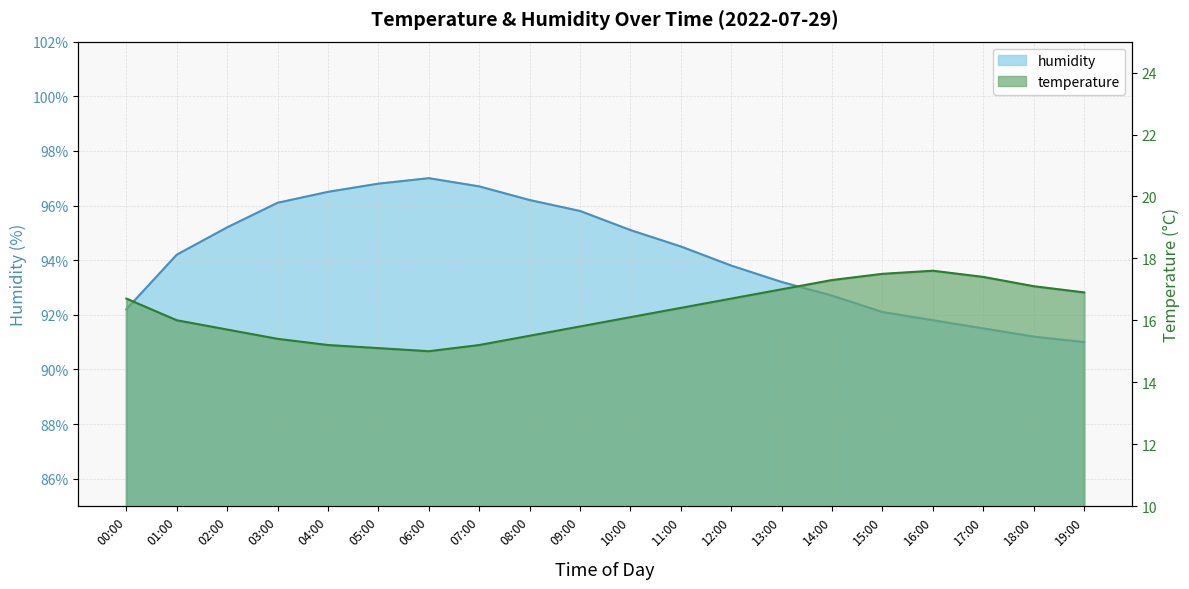

How many values in the temperature series are below 16?

8